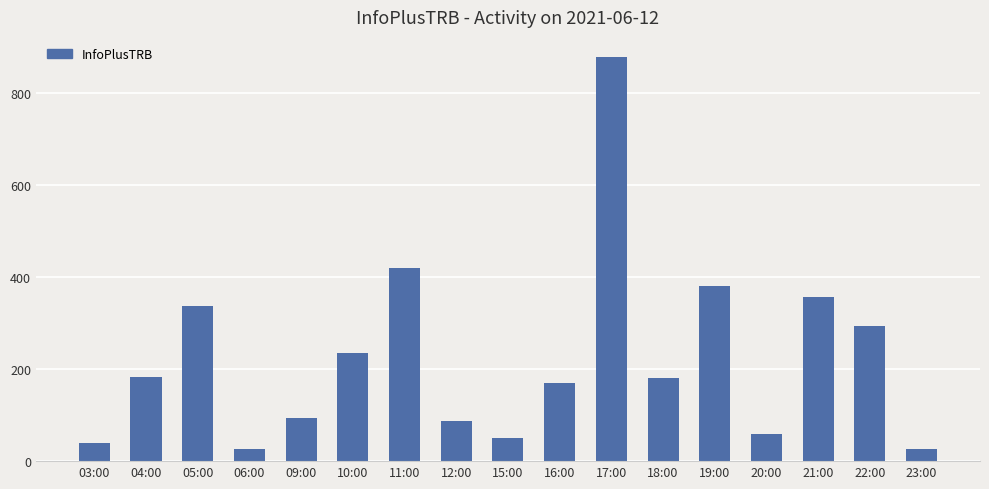

What is the difference between the maximum and second lowest values?

852